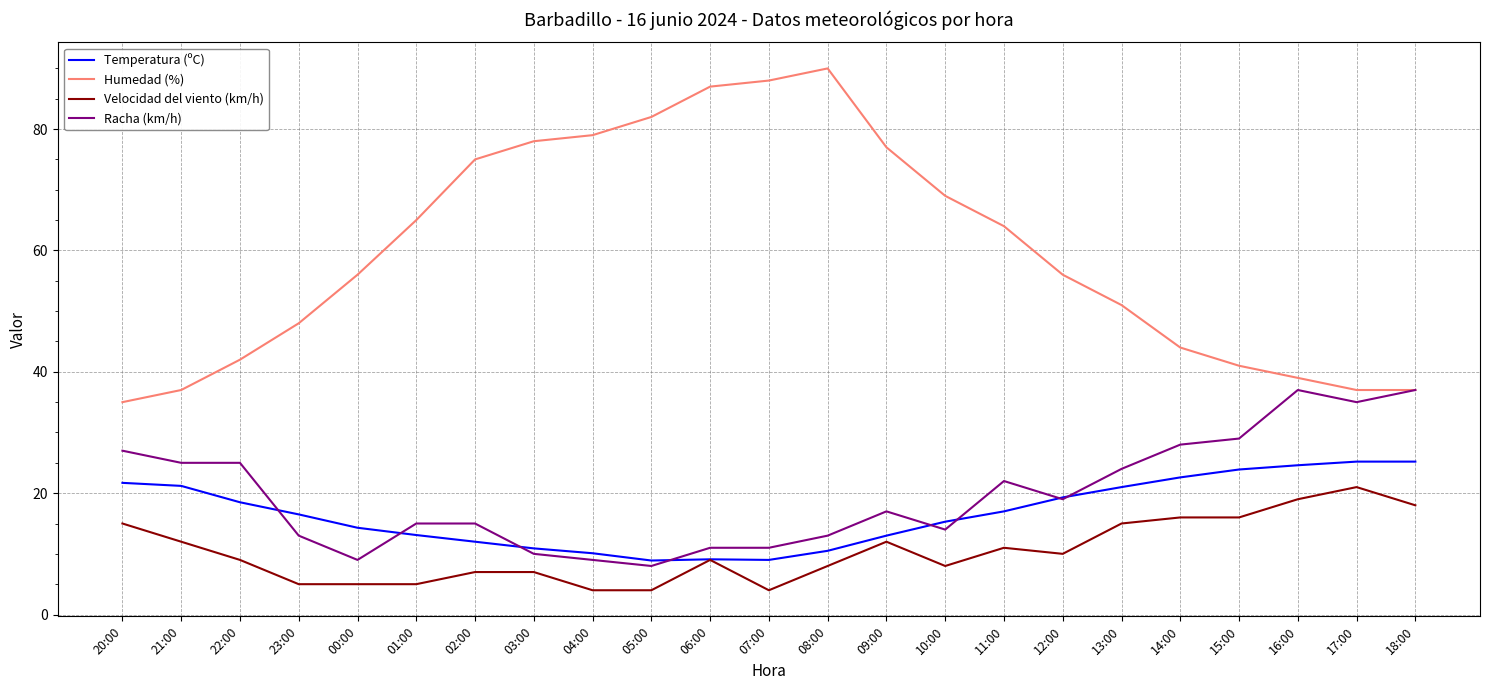

Which series has the largest total across all categories?

Humedad (%)